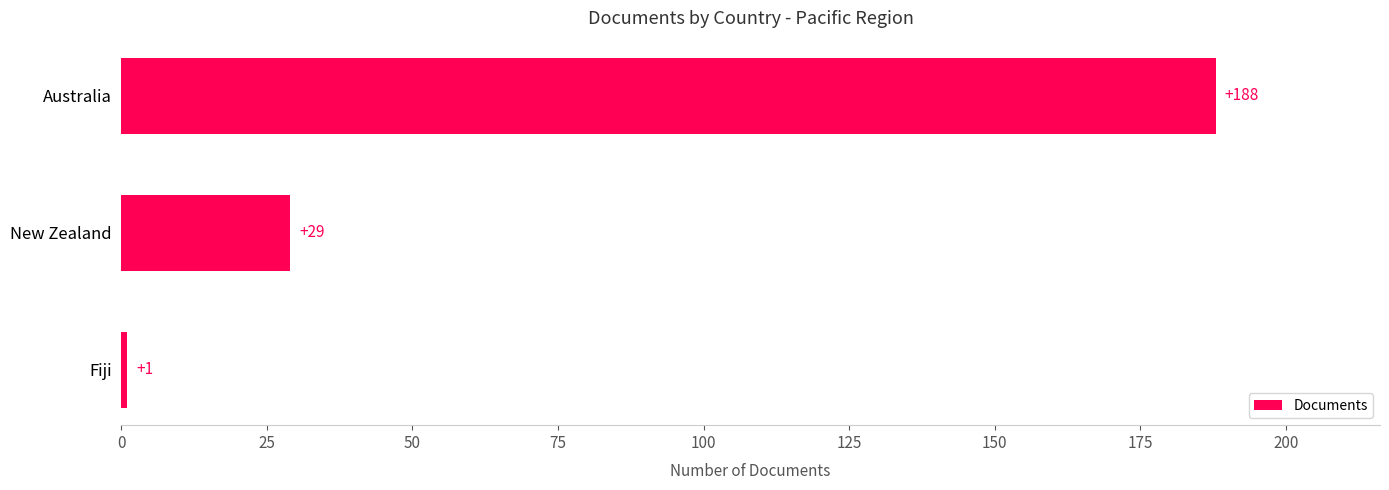

Count the values in the range 1 to 188.

3